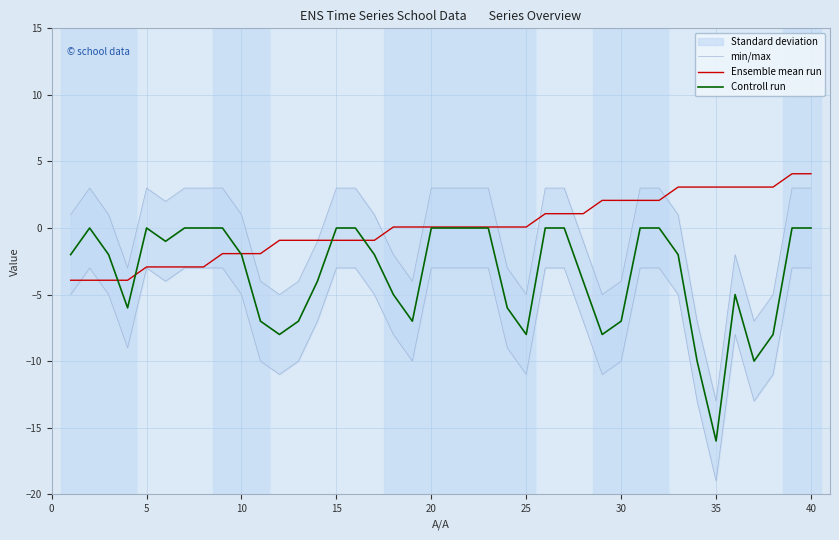

List the series in order of their peak value, highest first.

Ensemble mean run, min/max, Controll run